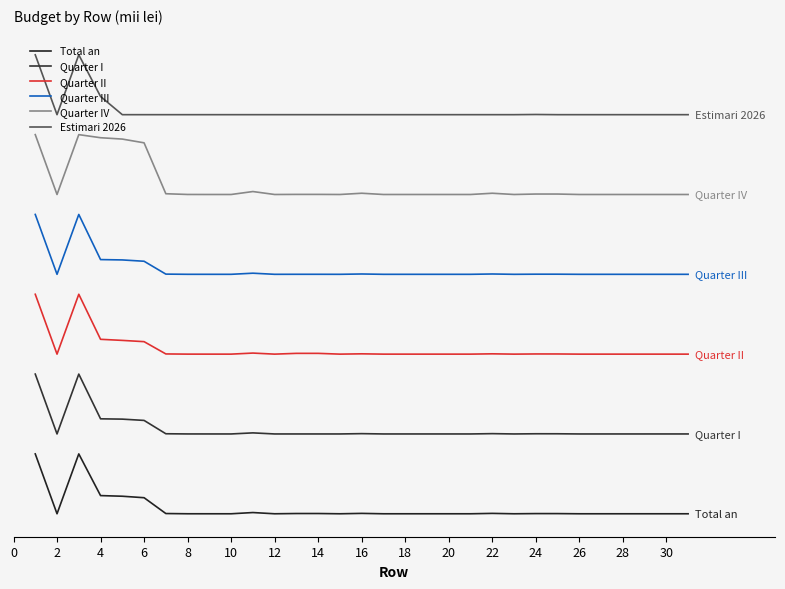

Does the chart display data point markers on the line(s)?

No